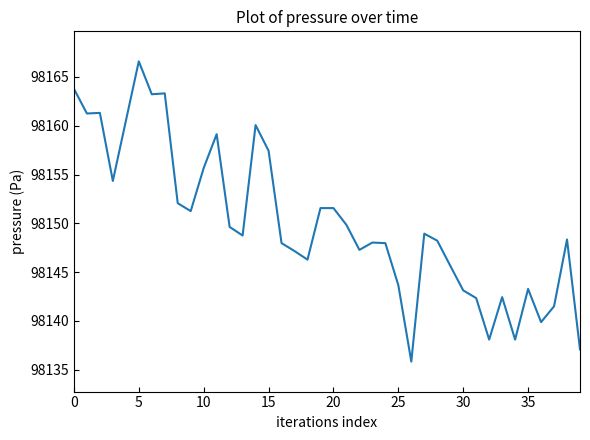

What is the maximum value shown in the chart?

98166.6